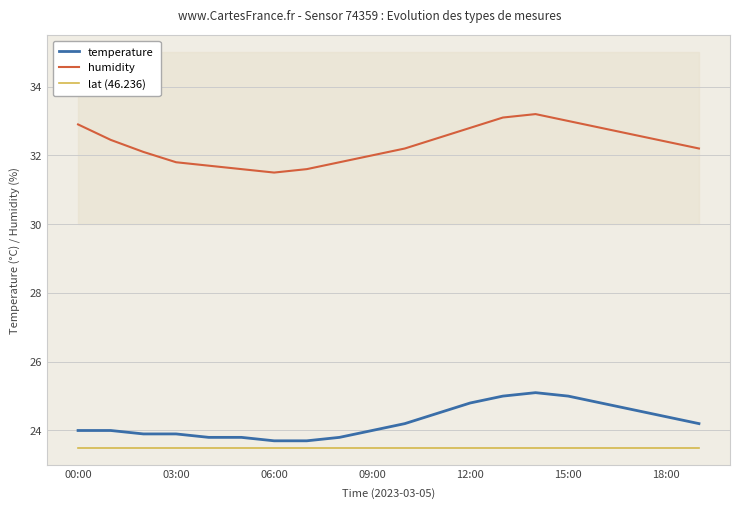

True or false: humidity and temperature cross at least once.

False